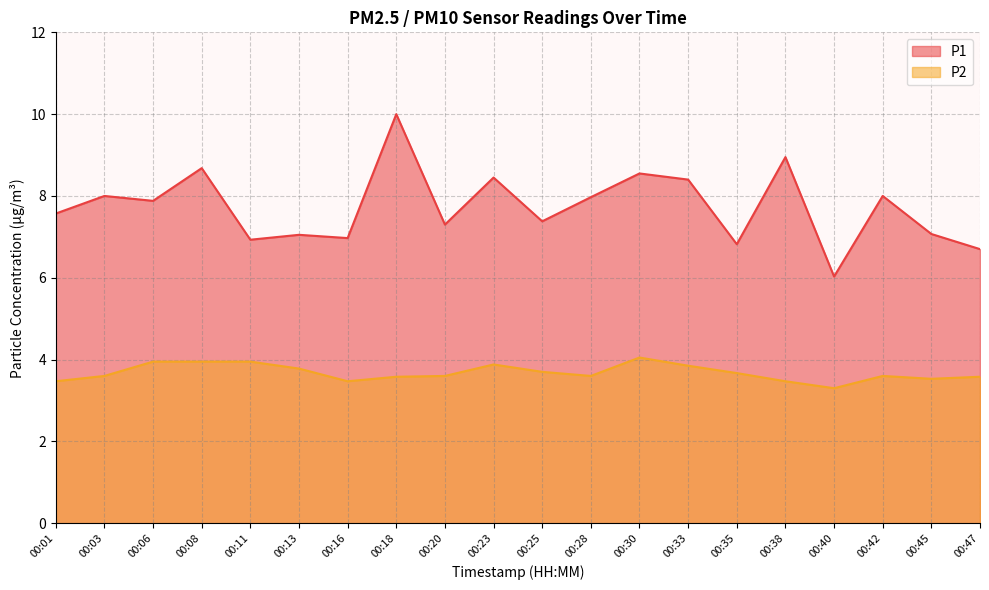

True or false: P1 and P2 intersect in this chart.

False